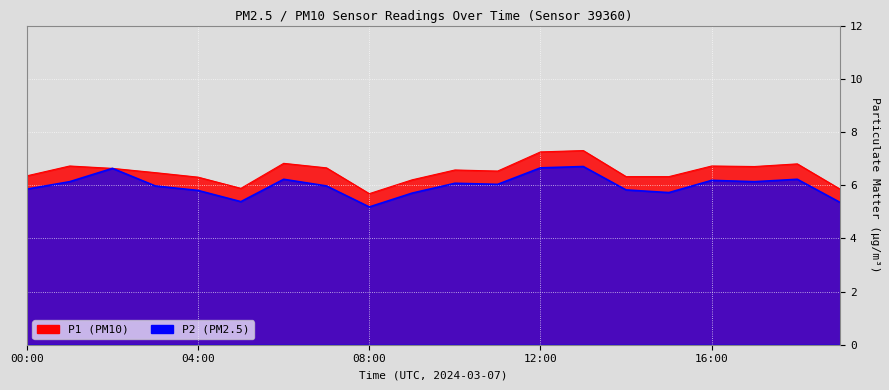

What is the maximum value for P1?

7.3